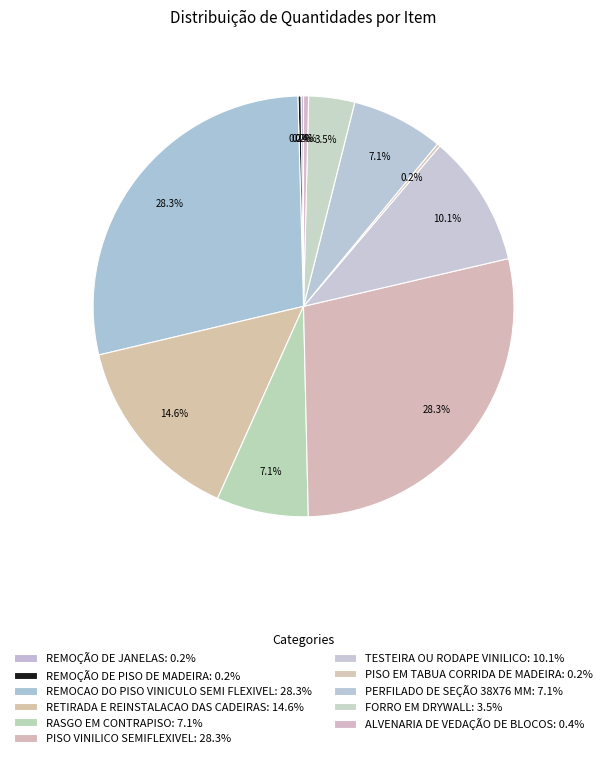

Count the number of slices in the pie.

11